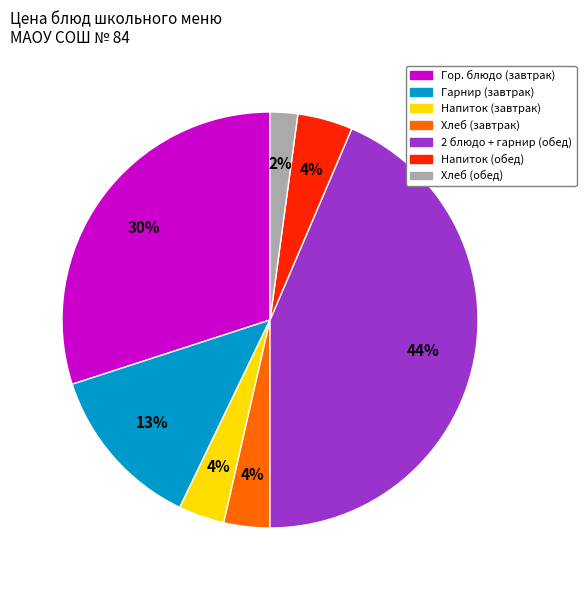

To the nearest percent, what is the average slice percentage?

14%